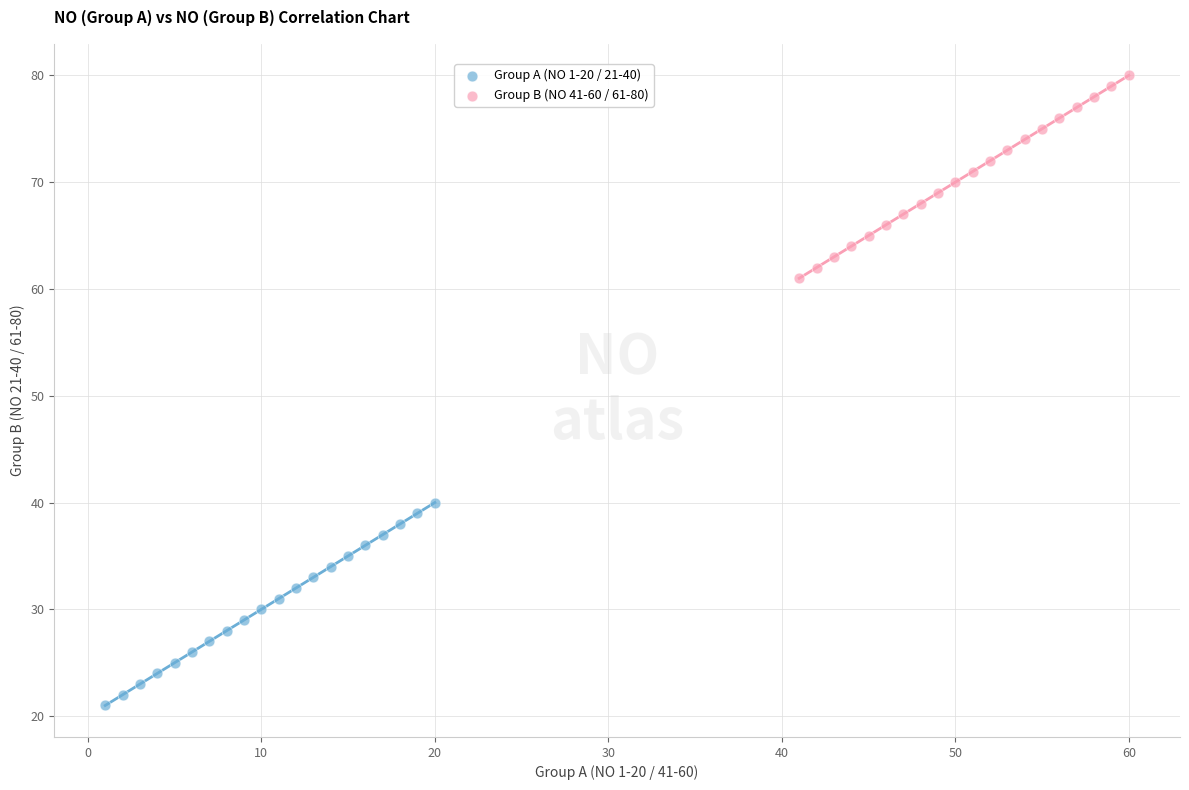

Which series reaches the minimum Y coordinate?

Group A (NO 1-20 / 21-40)